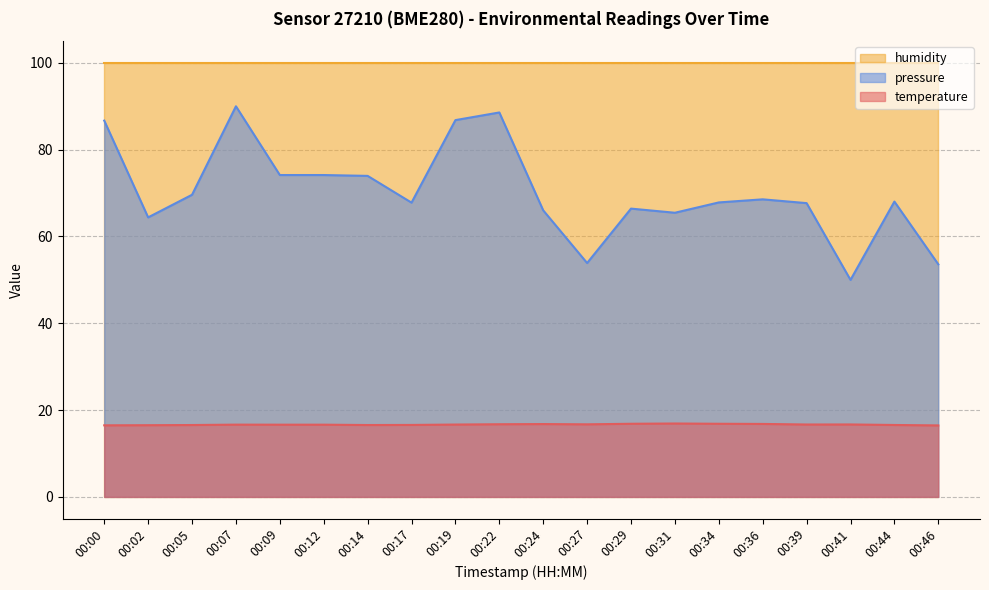

What is the difference between the second highest and second lowest values in the pressure_norm series?

35.0